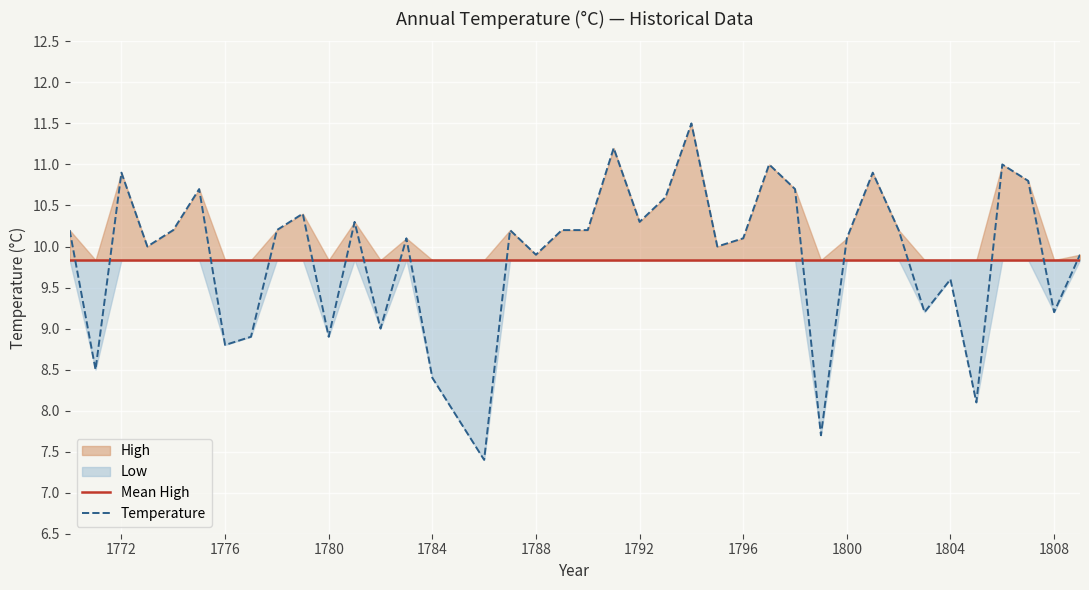

The Temperature series shows 13.4 at 1776. True or false?

False